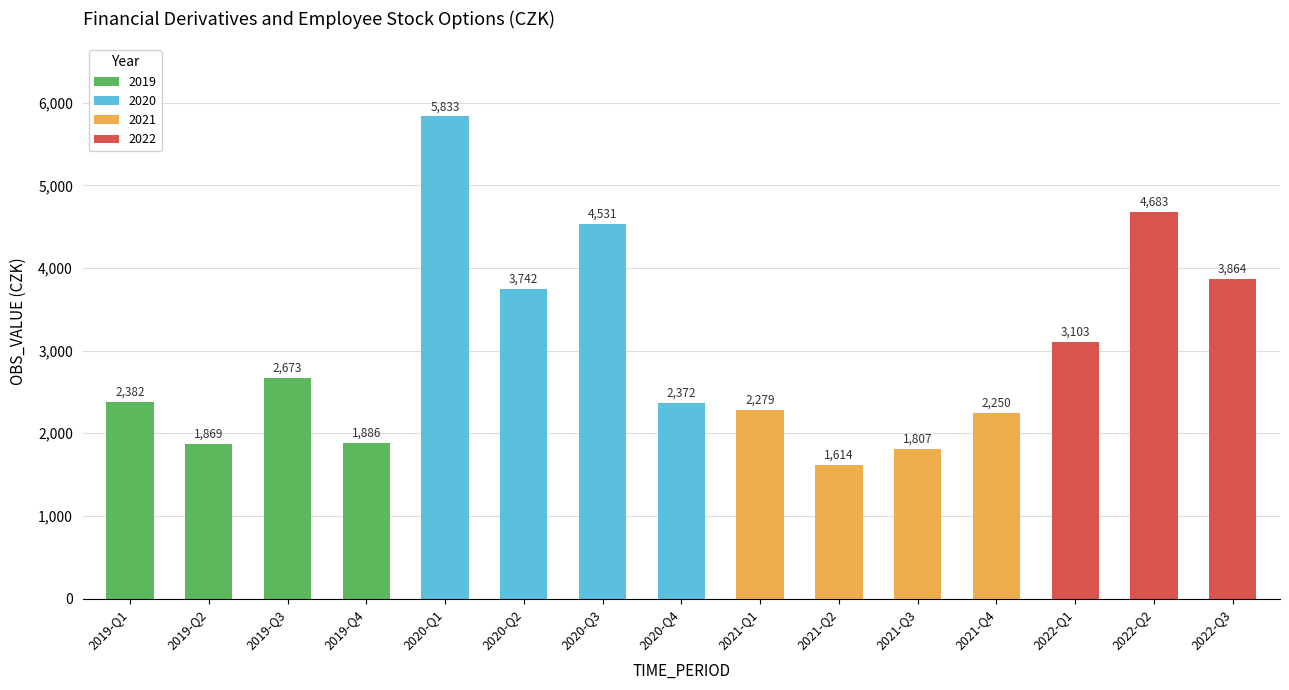

What is the difference between the maximum and second lowest values?

4026